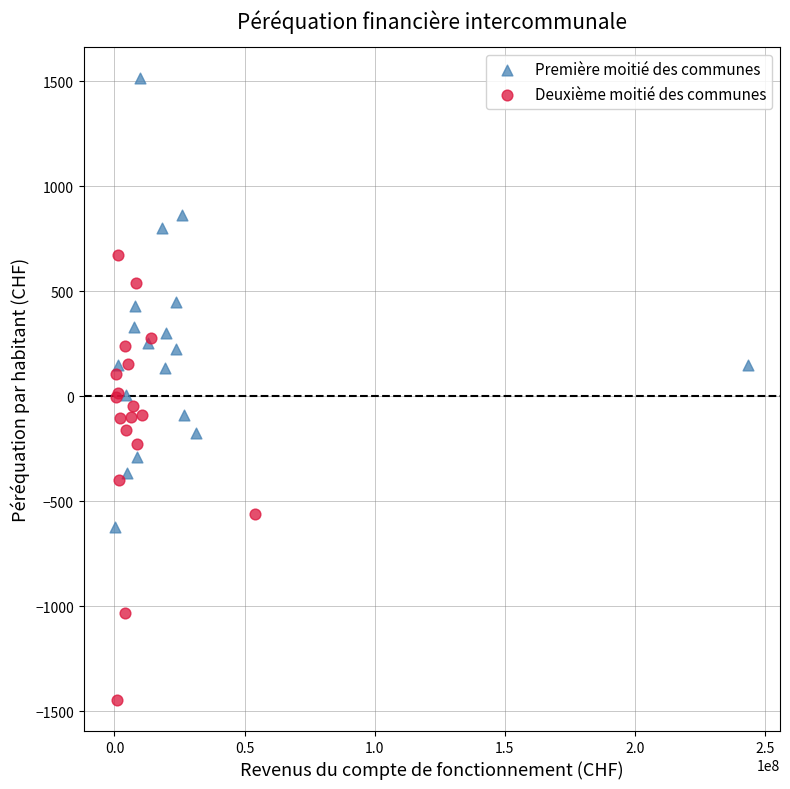

What are all the series names shown in the legend?

Première moitié des communes, Deuxième moitié des communes